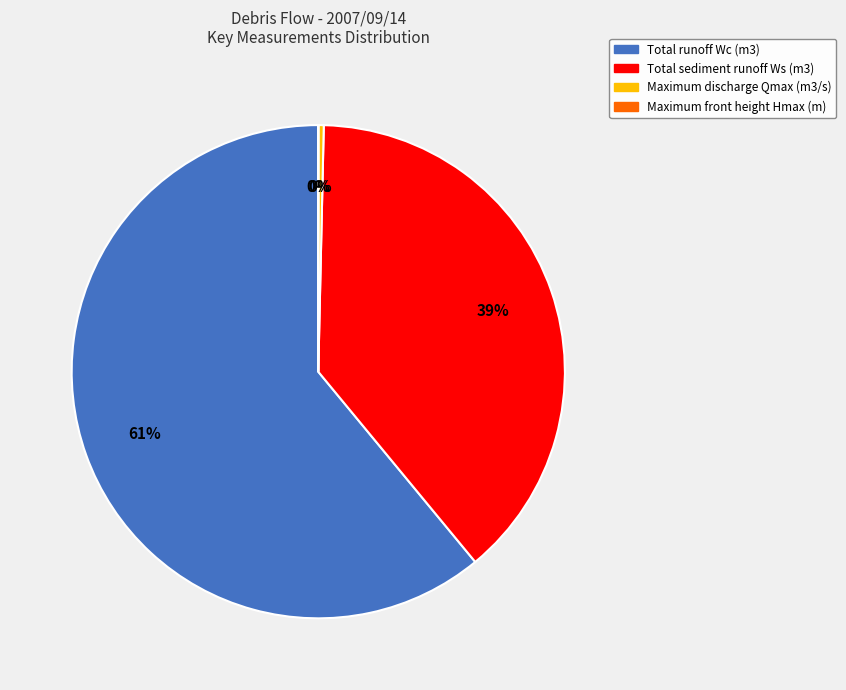

Which category has the biggest portion of the pie?

Total runoff Wc (m3)